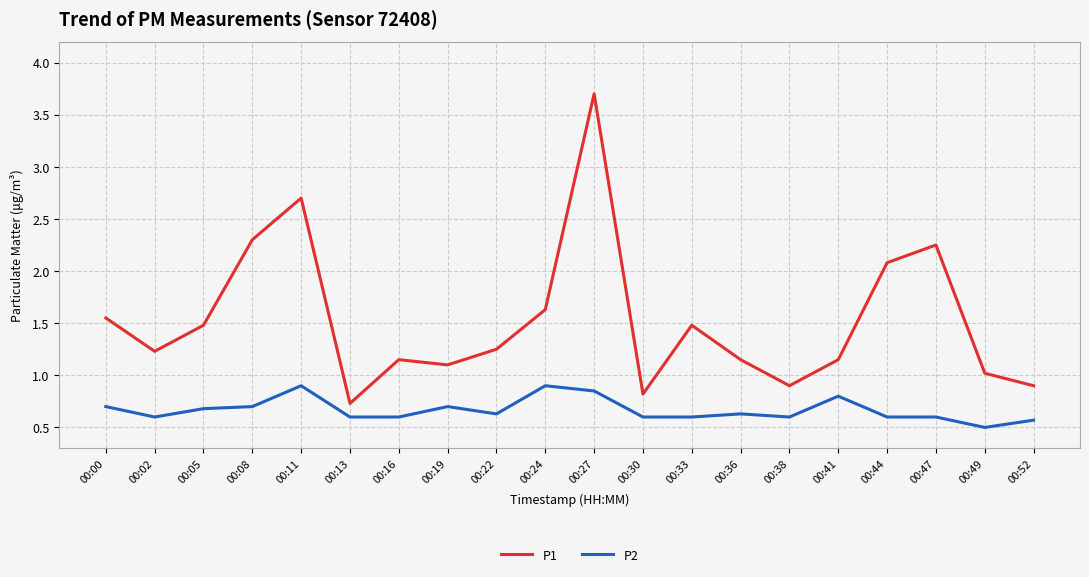

The value of P1 at 00:33 is 0.7. True or false?

False